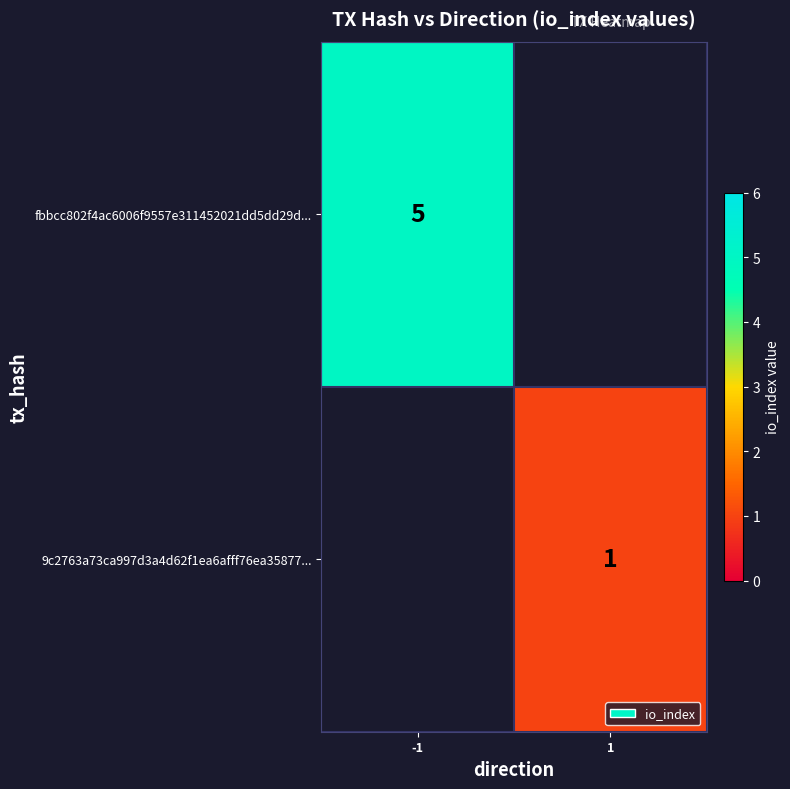

Is it true that 9c2763a73ca997d3a4d62f1ea6afff76ea35877... equals 2 at 1?

False